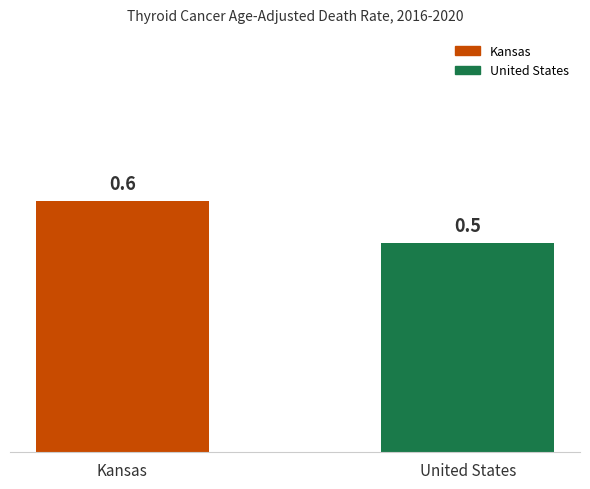

What is the minimum value shown in the chart?

0.5